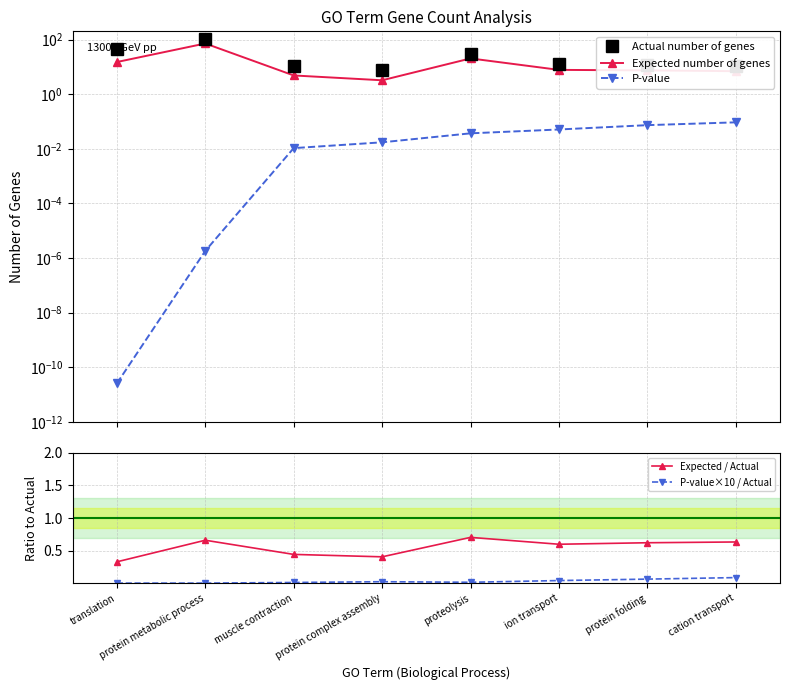

At protein complex assembly, list the series in order from smallest to largest.

P-value, P-value×10 / Actual, Expected / Actual, Expected number of genes, Actual number of genes